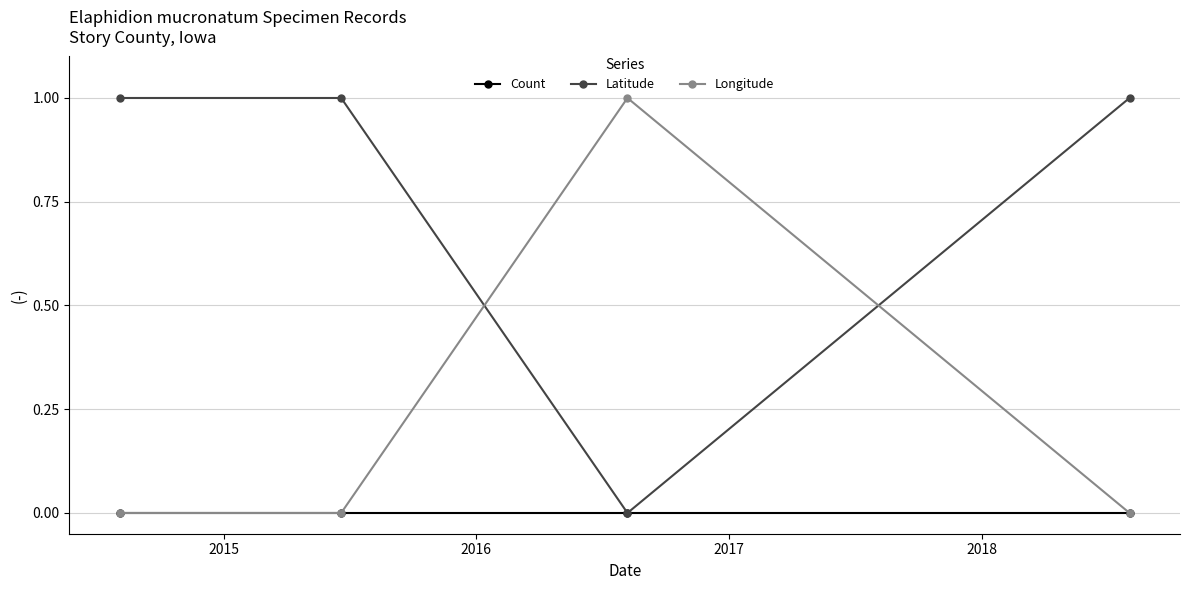

Which series ends up on top after the final intersection of Longitude and Latitude?

Latitude